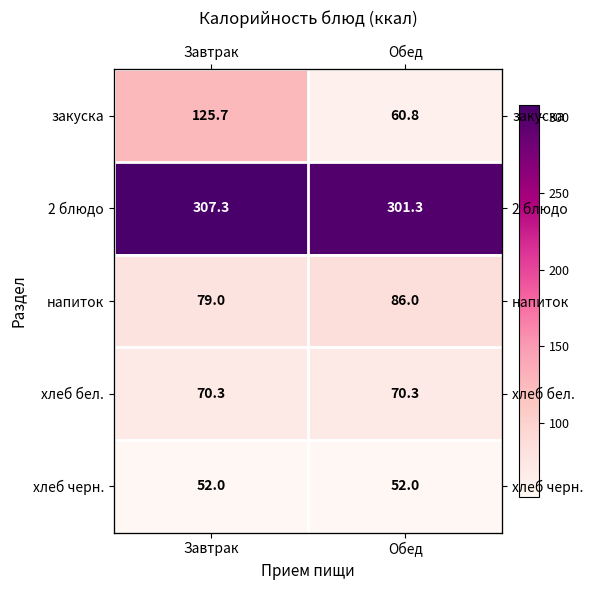

Between Обед and Завтрак, which is larger?

Завтрак